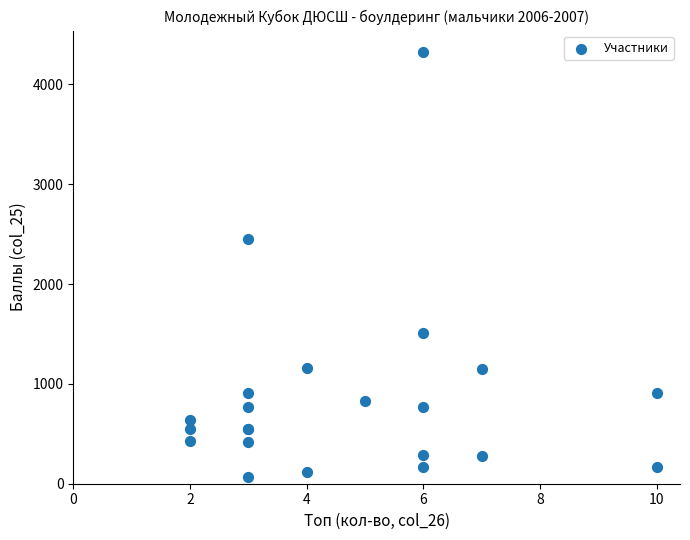

What Y value in the scatter plot is closest to 2194?

2453.2